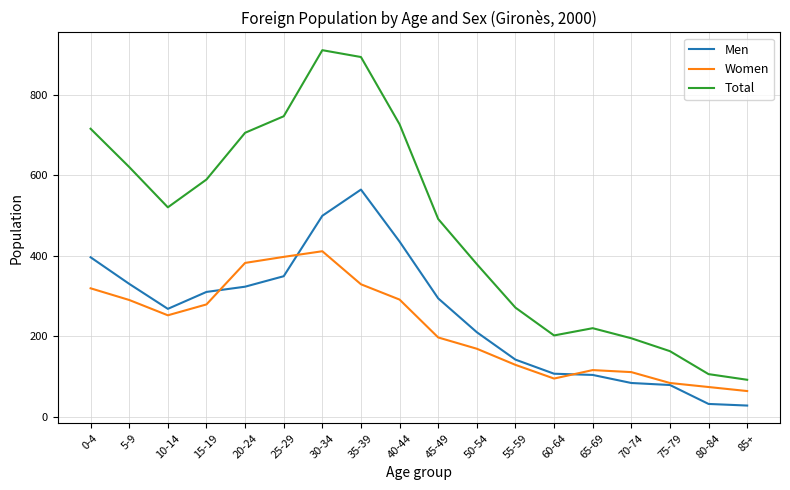

Which series has the widest spread of values?

Total